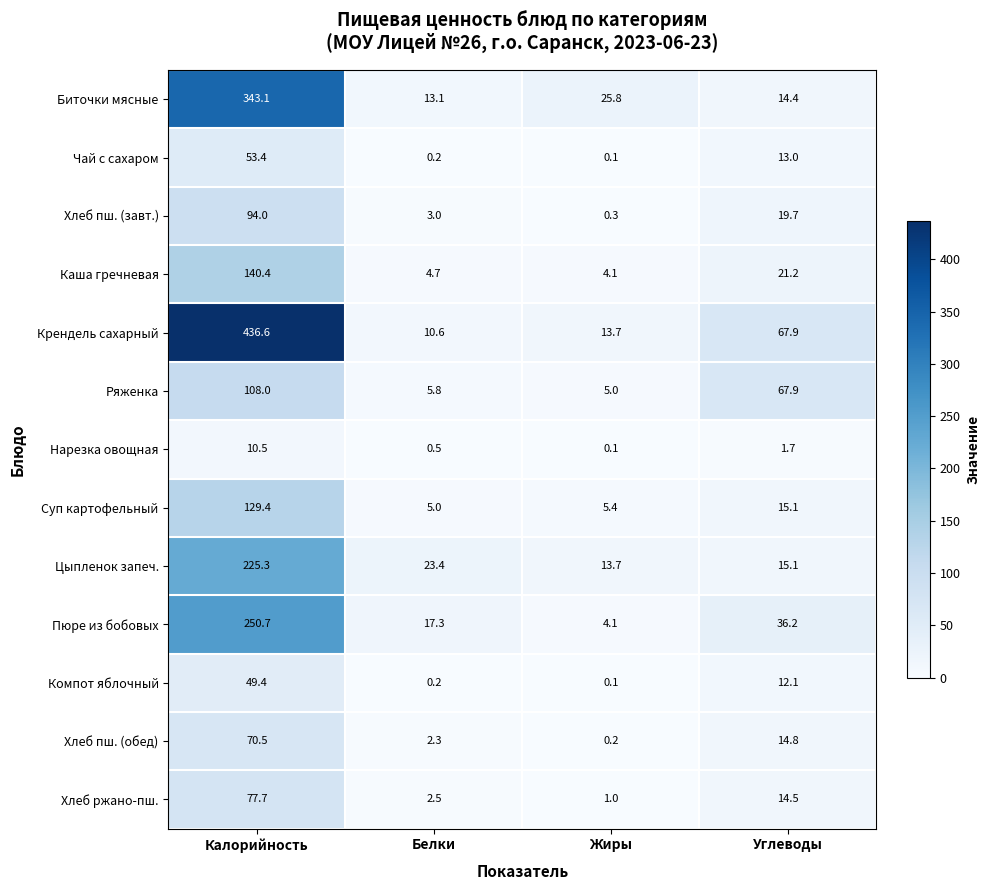

What is the total value across all series at Калорийность?

1989.0